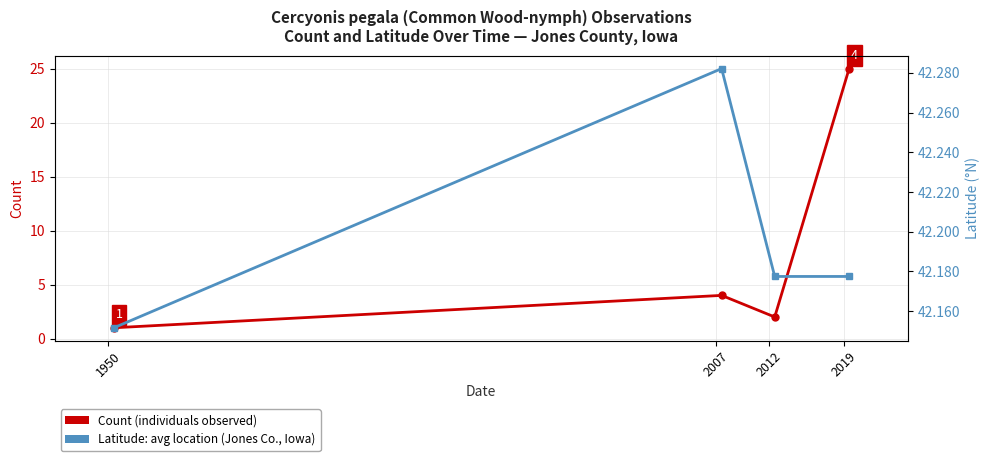

Does the chart have visible grid lines?

Yes